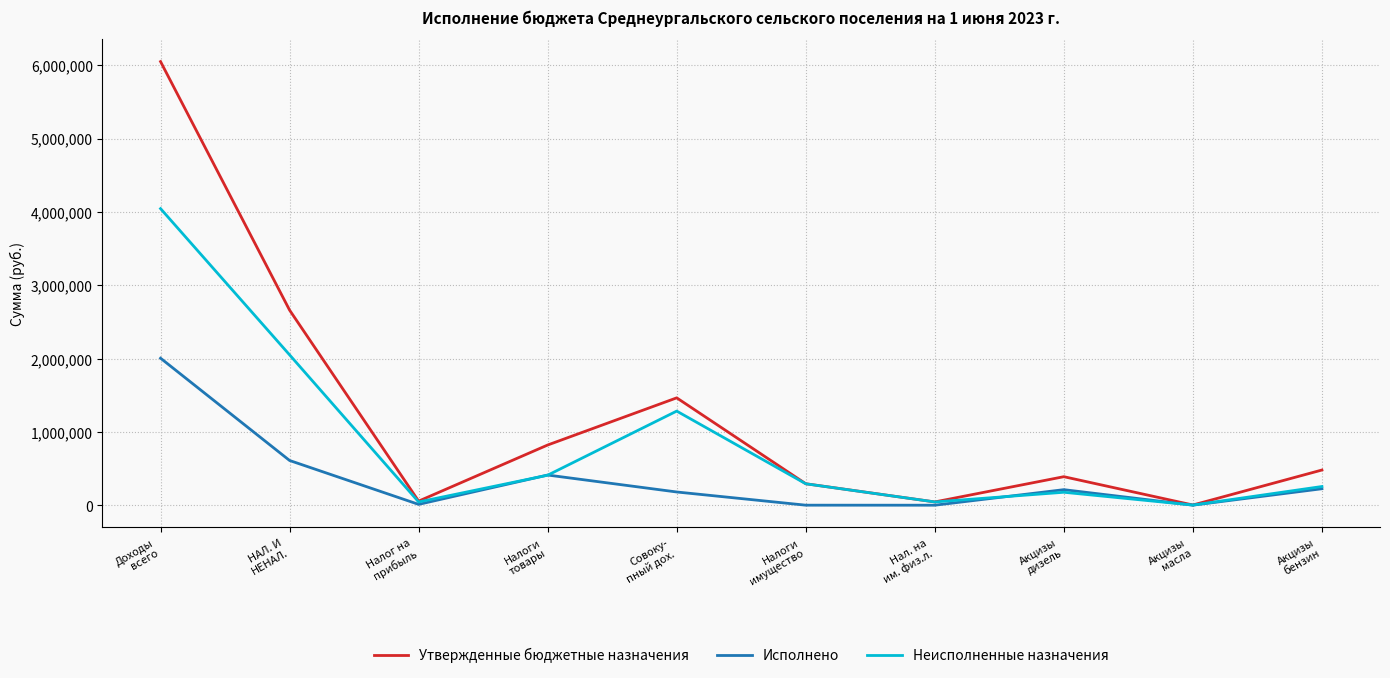

Rank the series by their maximum value, from highest to lowest.

Утвержденные бюджетные назначения, Неисполненные назначения, Исполнено